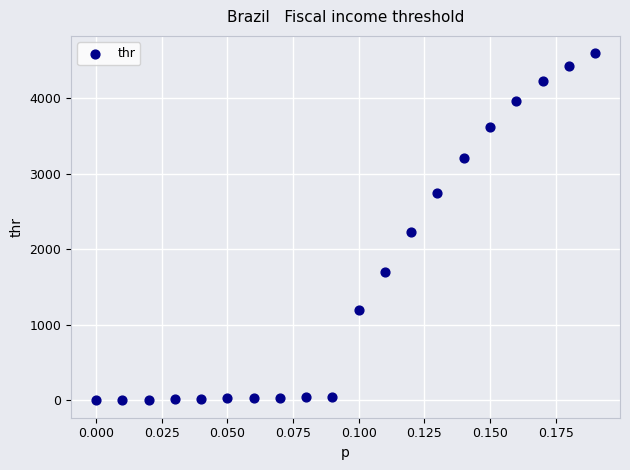

What is the range of Y values (max minus min)?

4597.9